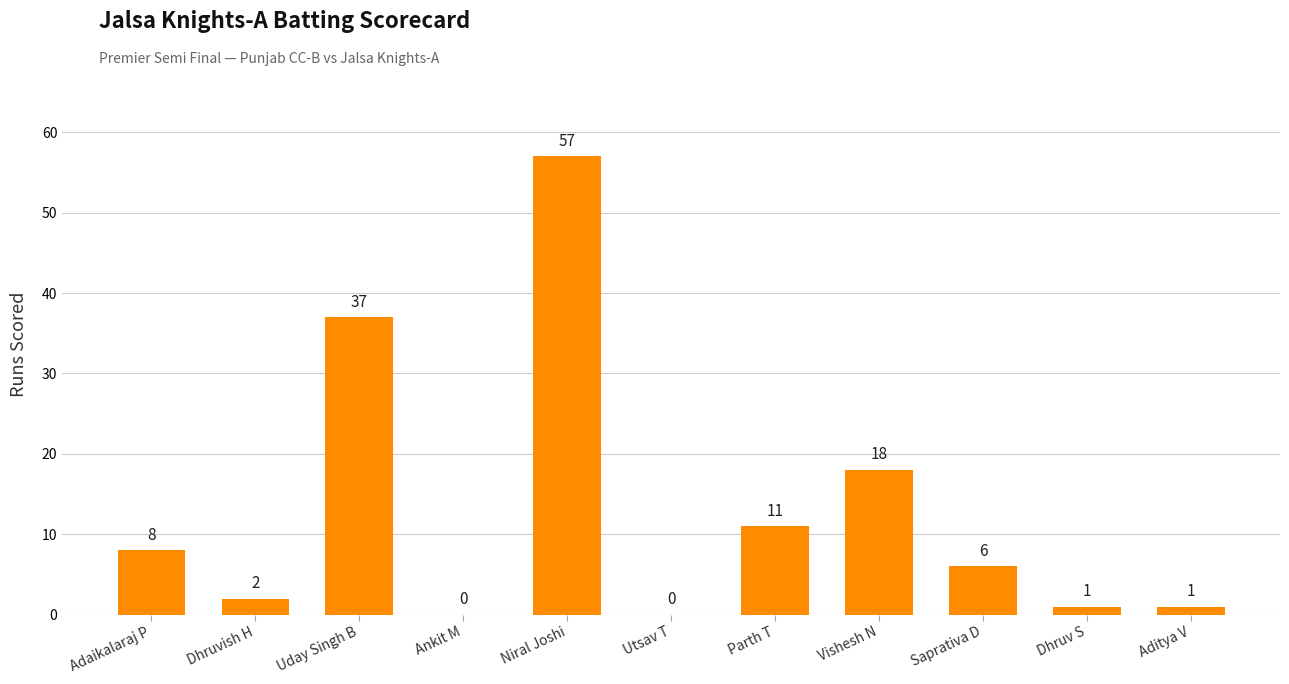

Reading left to right, transcribe all the data shown in this chart.

8	2	37	0	57	0	11	18	6	1	1